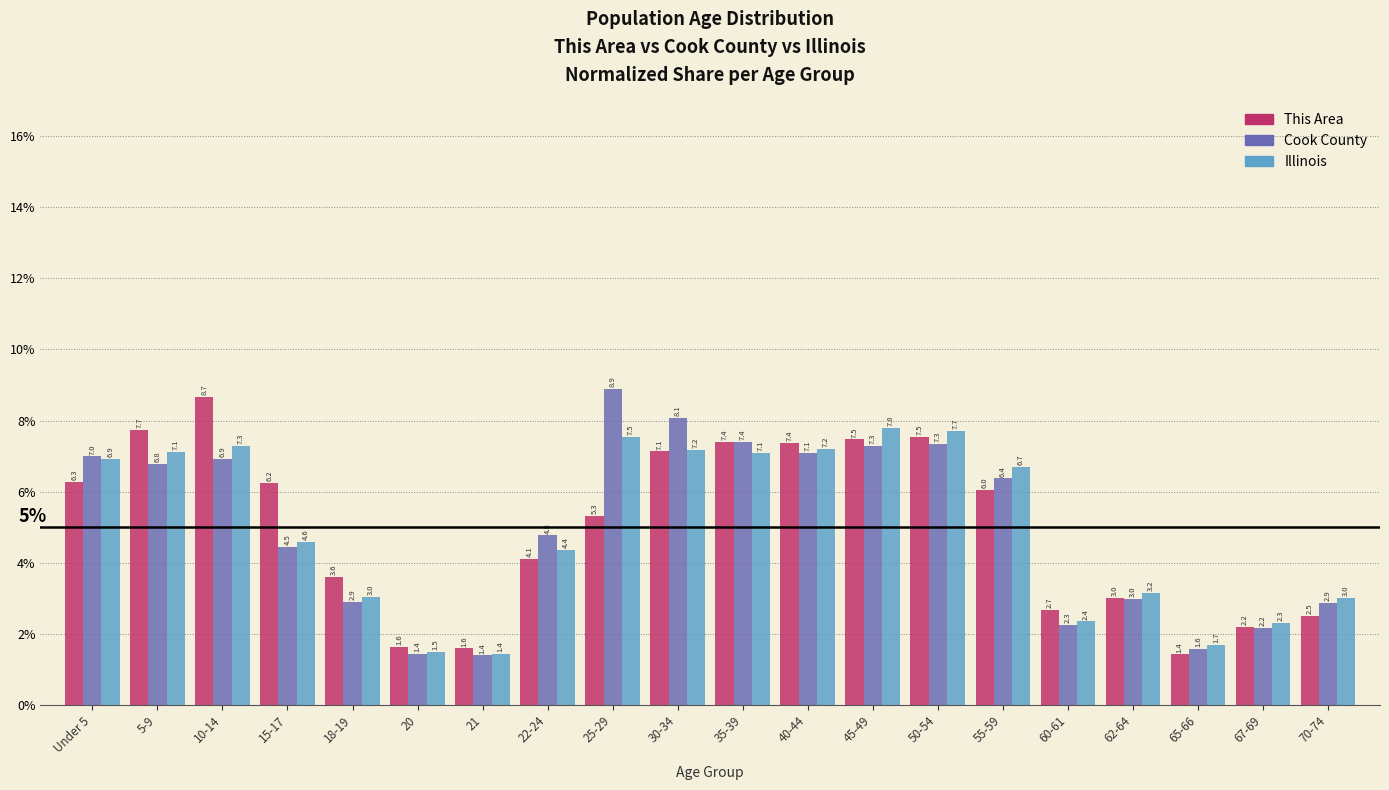

Reading left to right, extract all data points from this chart.

This Area: Under 5=6.3	5-9=7.7	10-14=8.7	15-17=6.2	18-19=3.6	20=1.6	21=1.6	22-24=4.1	25-29=5.3	30-34=7.1	35-39=7.4	40-44=7.4	45-49=7.5	50-54=7.5	55-59=6.0	60-61=2.7	62-64=3.0	65-66=1.4	67-69=2.2	70-74=2.5
Cook County: Under 5=7.0	5-9=6.8	10-14=6.9	15-17=4.5	18-19=2.9	20=1.4	21=1.4	22-24=4.8	25-29=8.9	30-34=8.1	35-39=7.4	40-44=7.1	45-49=7.3	50-54=7.3	55-59=6.4	60-61=2.3	62-64=3.0	65-66=1.6	67-69=2.2	70-74=2.9
Illinois: Under 5=6.9	5-9=7.1	10-14=7.3	15-17=4.6	18-19=3.0	20=1.5	21=1.4	22-24=4.4	25-29=7.5	30-34=7.2	35-39=7.1	40-44=7.2	45-49=7.8	50-54=7.7	55-59=6.7	60-61=2.4	62-64=3.2	65-66=1.7	67-69=2.3	70-74=3.0